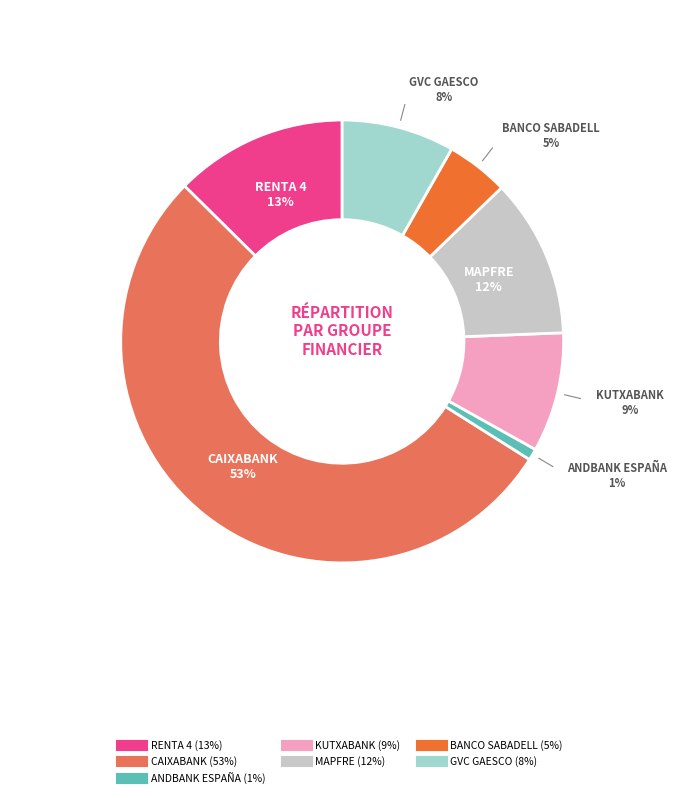

What percentage is the MAPFRE slice, to the nearest percent?

12%